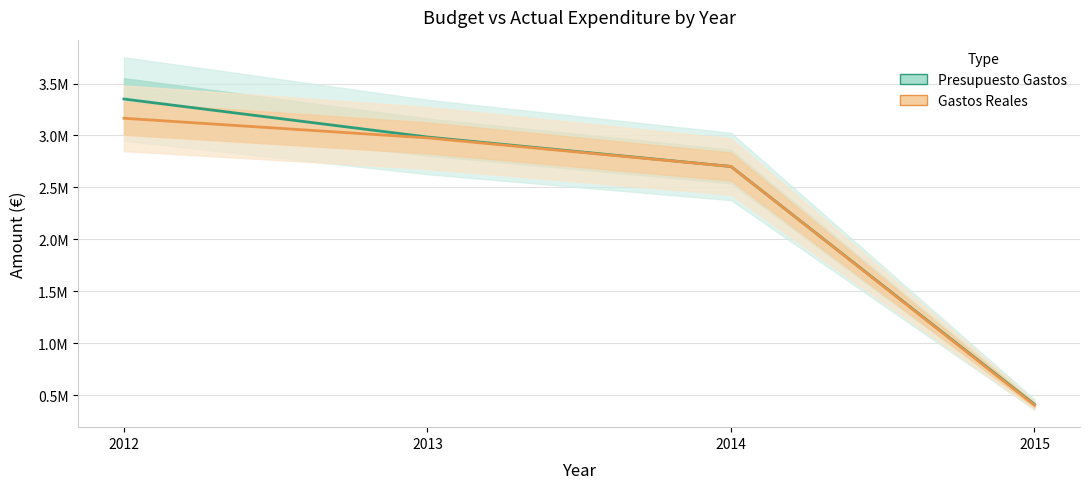

Count the number of data series in this chart.

2